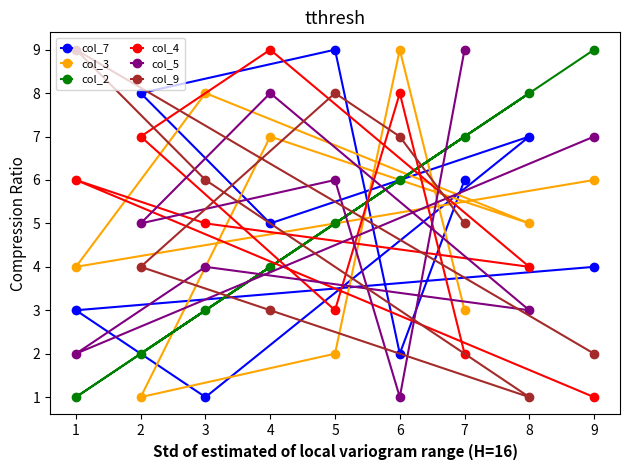

Where do col_2 and col_3 first cross each other?

0 and 1